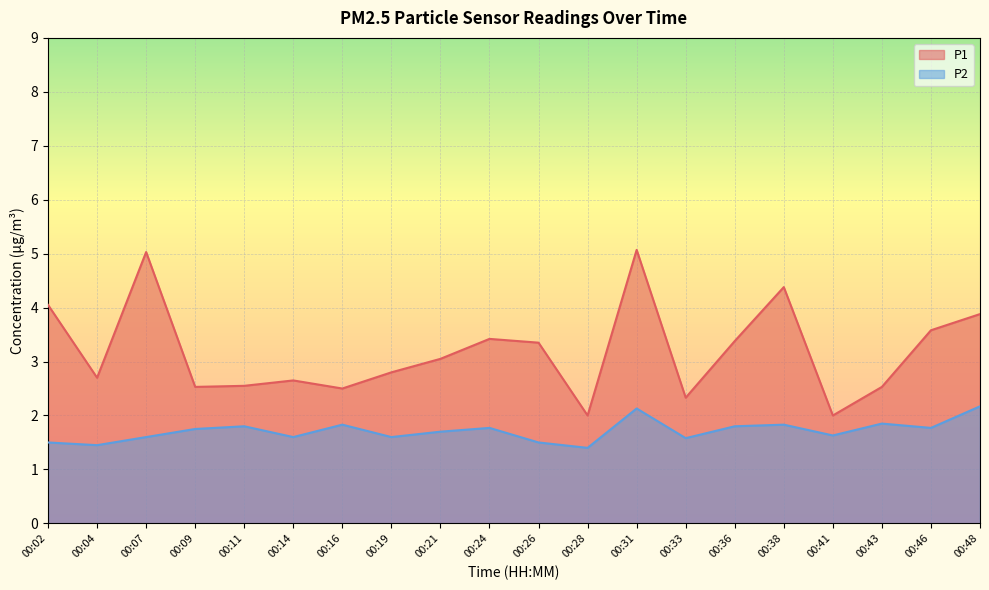

Which series changed the most between 00:38 and 00:48?

P1